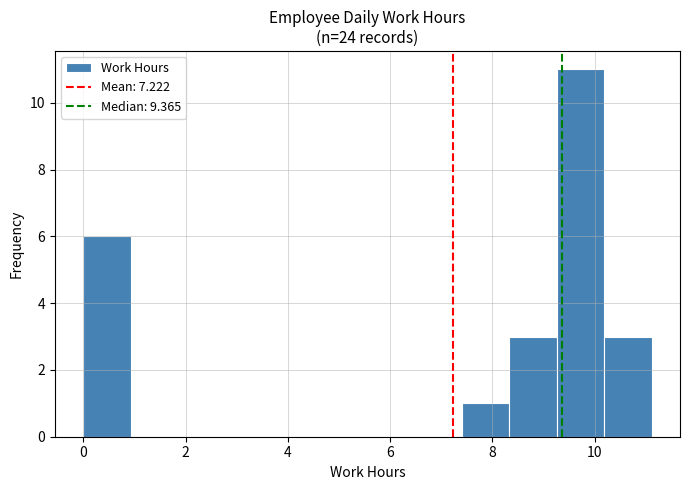

Reading left to right, transcribe this chart: for each bar, give the range it covers on the x-axis and its height. Neither the bar edges nor the heights are printed on the chart, so give them approximately, as read against the axes.

0.0 to 1.0: 6
1.0 to 1.8: 0
1.8 to 2.8: 0
2.8 to 3.8: 0
3.8 to 4.6: 0
4.6 to 5.6: 0
5.6 to 6.4: 0
6.4 to 7.4: 0
7.4 to 8.4: 1
8.4 to 9.2: 3
9.2 to 10.2: 11
10.2 to 11.2: 3